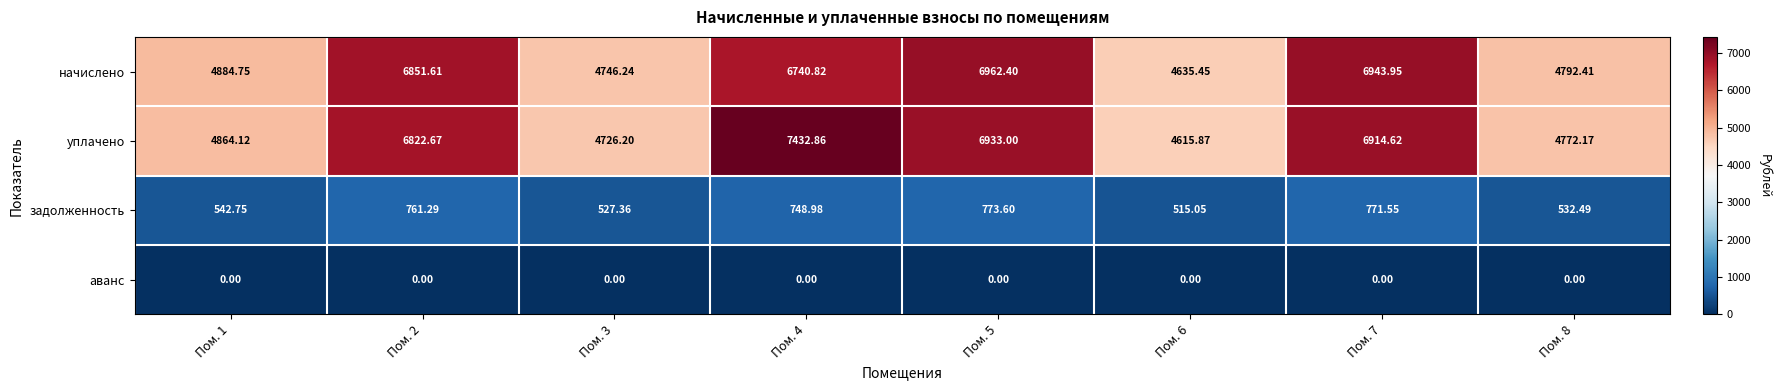

What is the difference between the highest and lowest values at Пом. 8?

4792.4